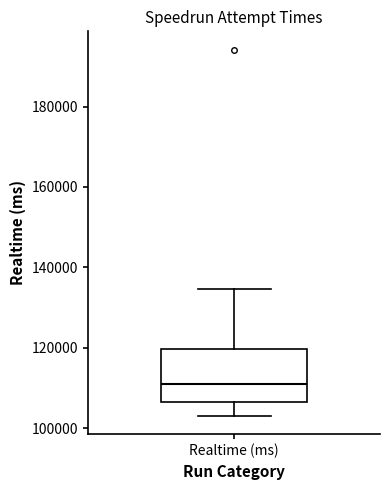

Read this box plot against the y-axis: the position of the median line, the range covered by the box, and the ends of both whiskers. The values are not printed on the chart, so give them approximately, as read against the axis.

median 112000, box 106000 to 120000, whiskers 104000 to 134000